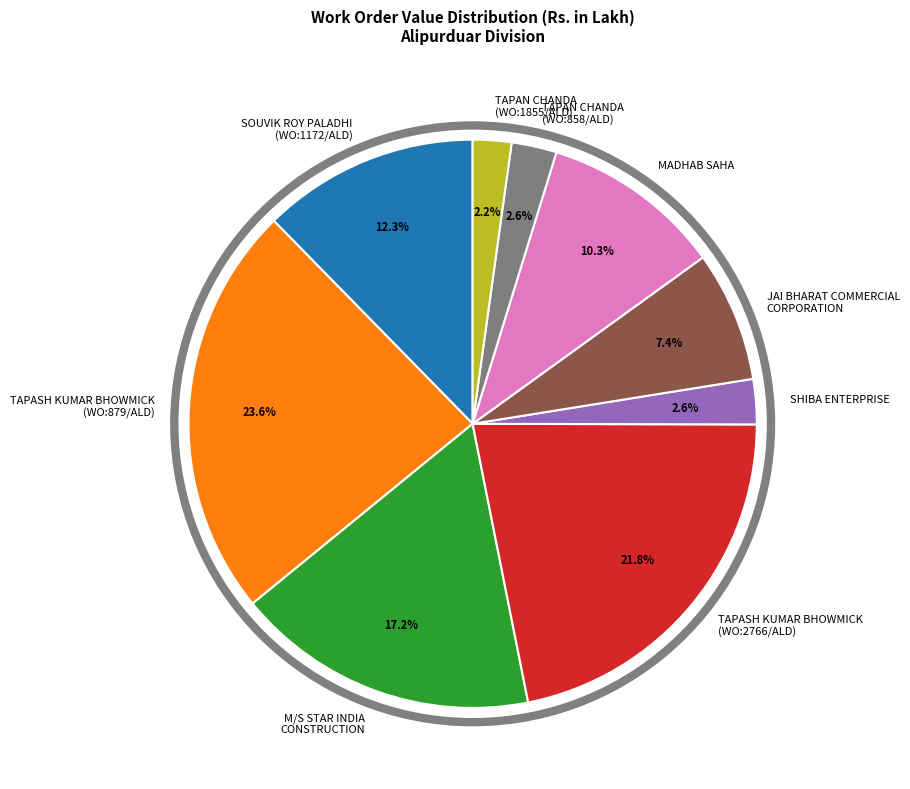

Which slice is the largest?

TAPASH KUMAR BHOWMICK (WO:879/ALD)